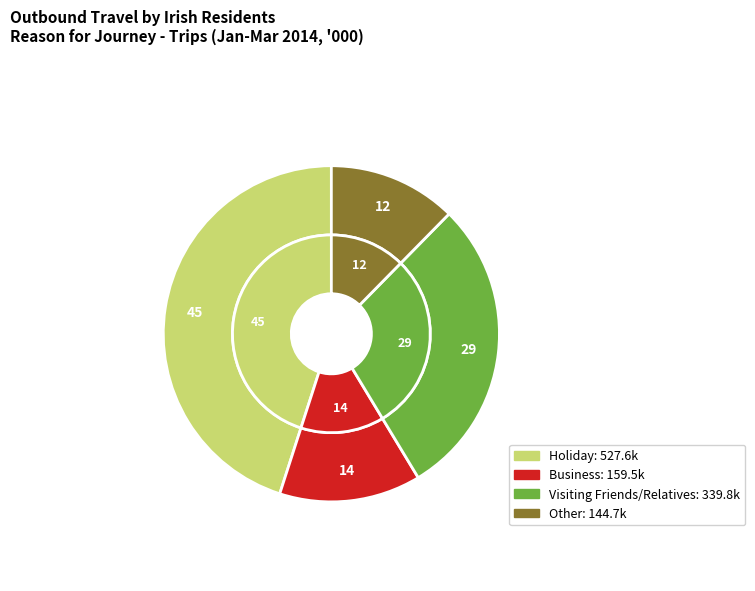

Rank the categories by value from lowest to highest.

Other, Business, Visiting Friends/Relatives, Holiday